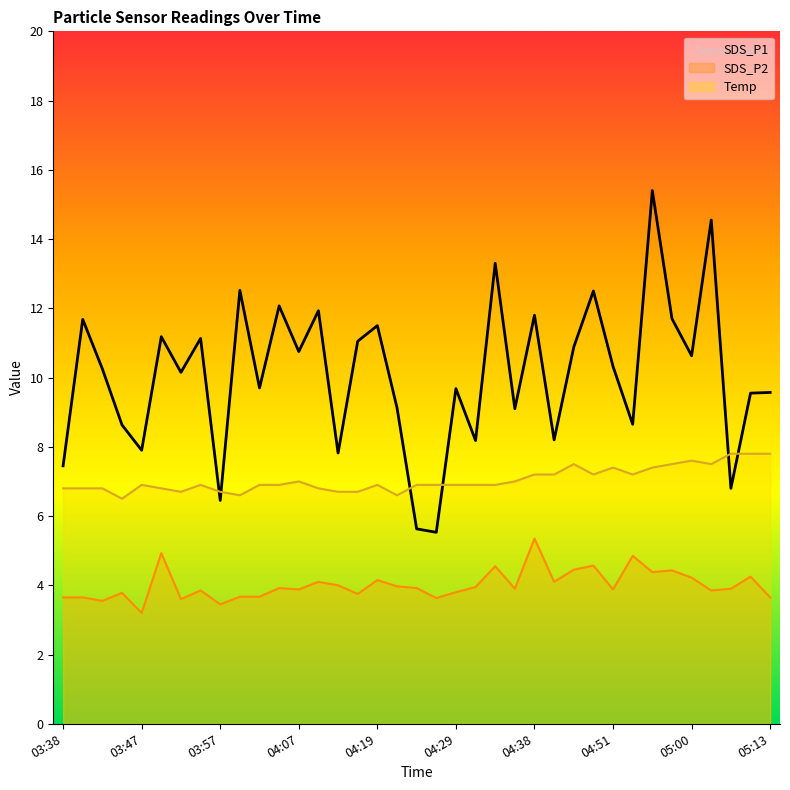

Reading left to right, transcribe all the data shown in this chart.

SDS_P1: 7.5	11.7	10.2	8.6	7.9	11.2	10.2	11.1	6.5	12.5	9.7	12.1	10.8	11.9	7.8	11.1	11.5	9.1	5.6	5.5	9.7	8.2	13.3	9.1	11.8	8.2	10.9	12.5	10.3	8.7	15.4	11.7	10.6	14.6	6.8	9.6	9.6
SDS_P2: 3.6	3.6	3.5	3.8	3.2	4.9	3.6	3.9	3.5	3.7	3.7	3.9	3.9	4.1	4.0	3.8	4.2	4.0	3.9	3.6	3.8	4.0	4.5	3.9	5.3	4.1	4.5	4.6	3.9	4.8	4.4	4.4	4.2	3.9	3.9	4.2	3.6
Temp: 6.8	6.8	6.8	6.5	6.9	6.8	6.7	6.9	6.7	6.6	6.9	6.9	7.0	6.8	6.7	6.7	6.9	6.6	6.9	6.9	6.9	6.9	6.9	7.0	7.2	7.2	7.5	7.2	7.4	7.2	7.4	7.5	7.6	7.5	7.8	7.8	7.8